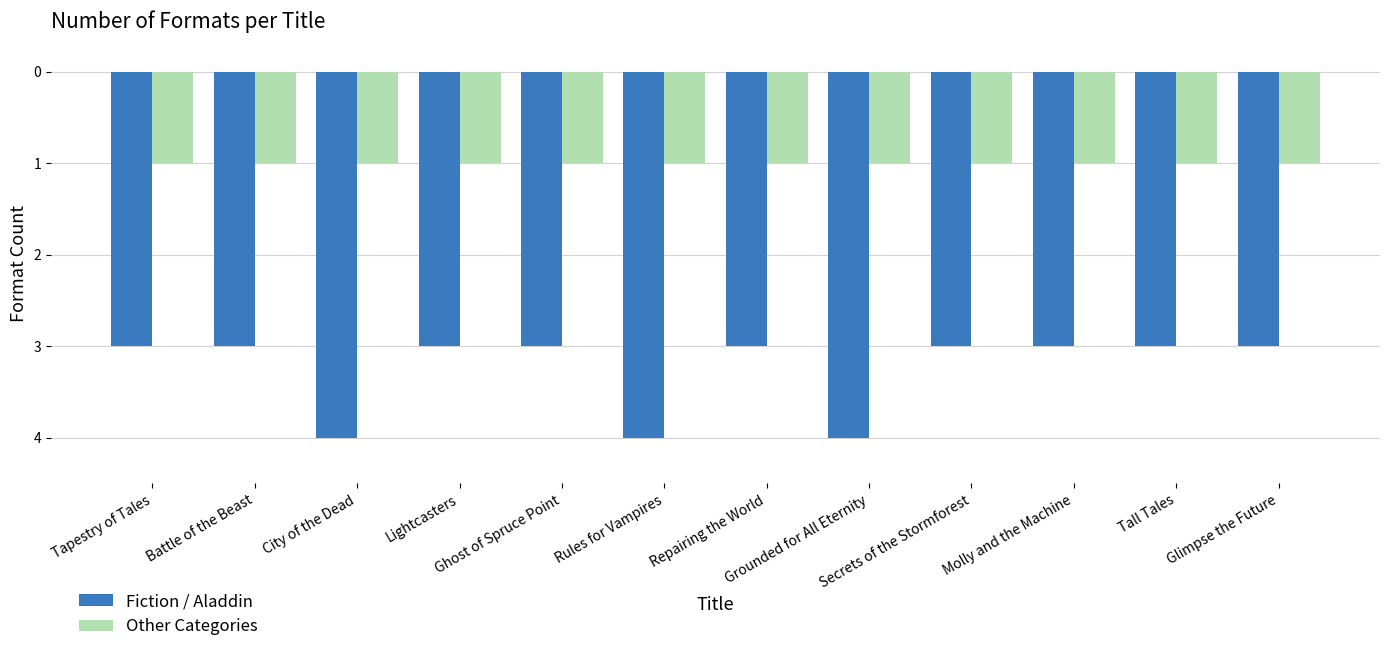

Are the bars horizontal?

No